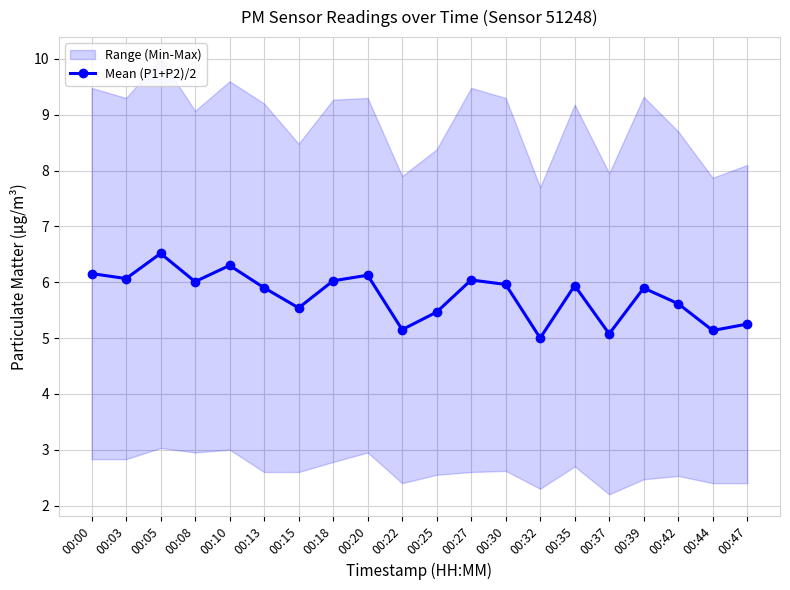

What is the average value?

5.8